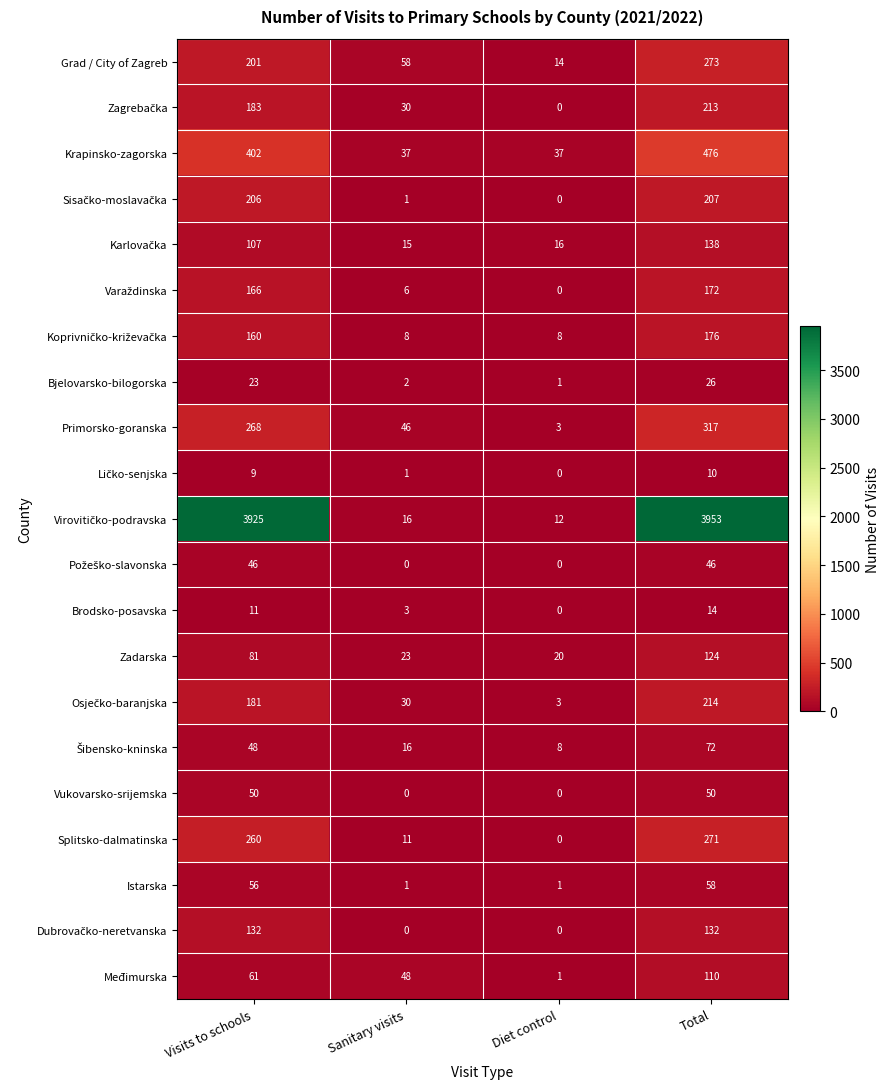

What is the difference between the highest and lowest values at Total?

3943